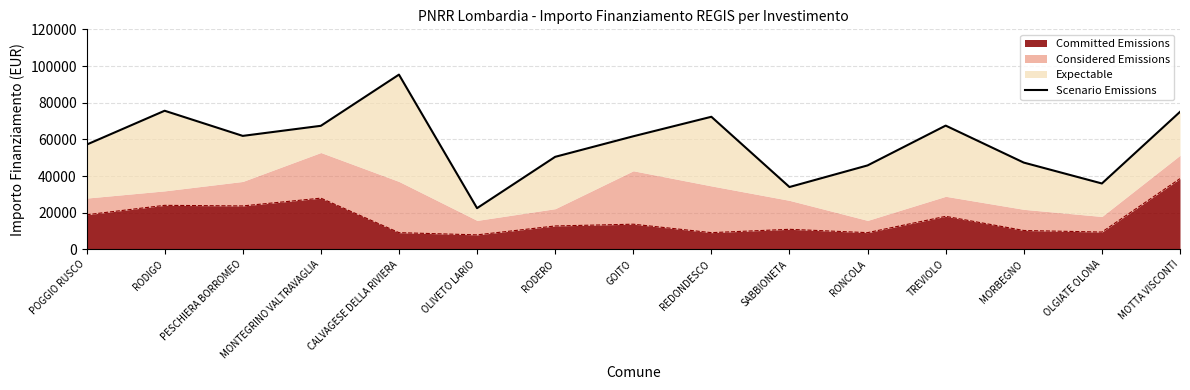

What is the smallest value displayed?

22459